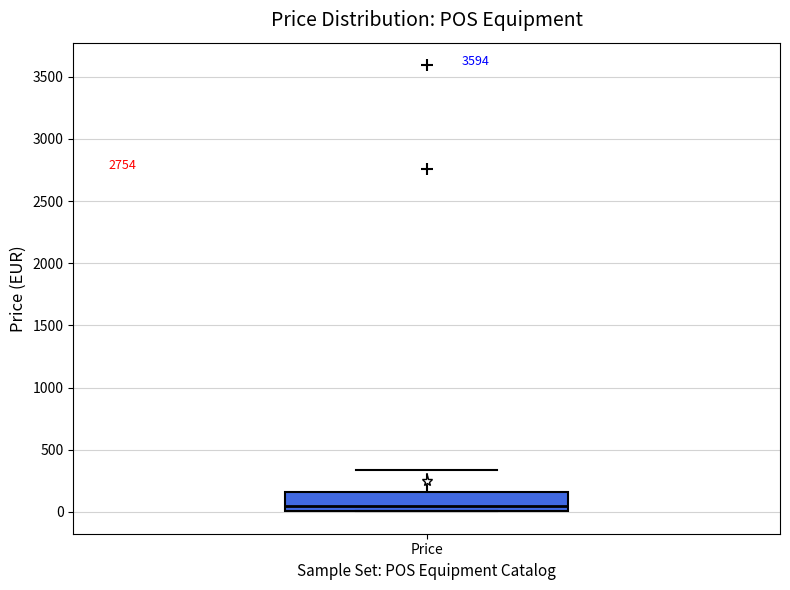

Transcribe this box plot: give where the median line is, the range the box spans, and where the two whiskers end, as read against the y-axis. The values are not printed on the chart, so give them approximately, as read against the axis.

median 50, box 0 to 150, whiskers 0 to 350